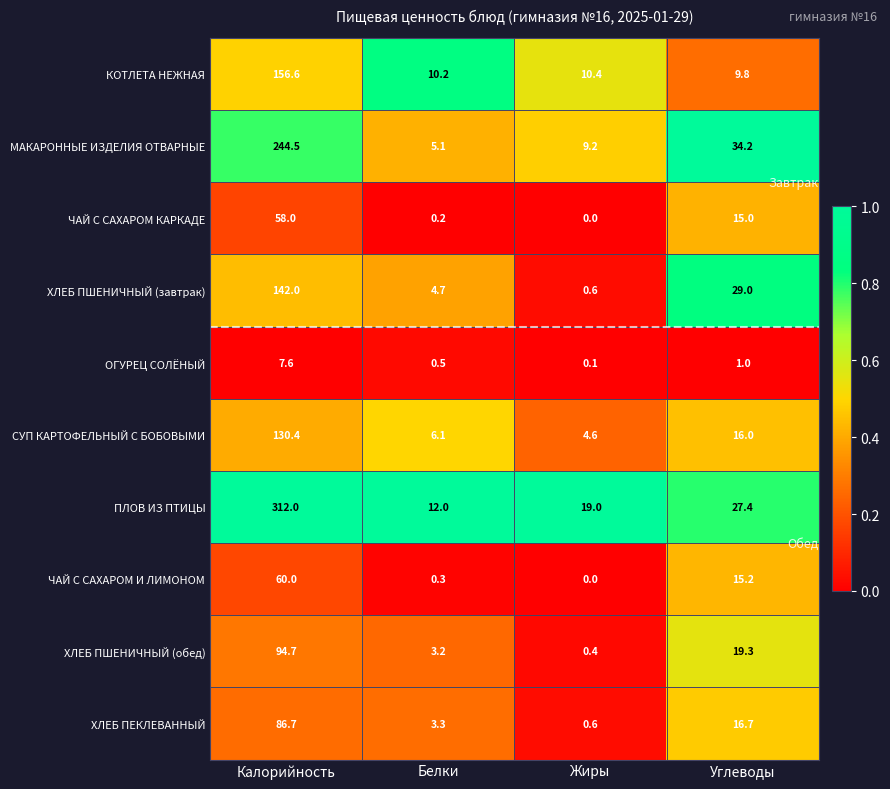

What is the difference between the ЧАЙ С САХАРОМ И ЛИМОНОМ values at Калорийность and Углеводы?

44.8